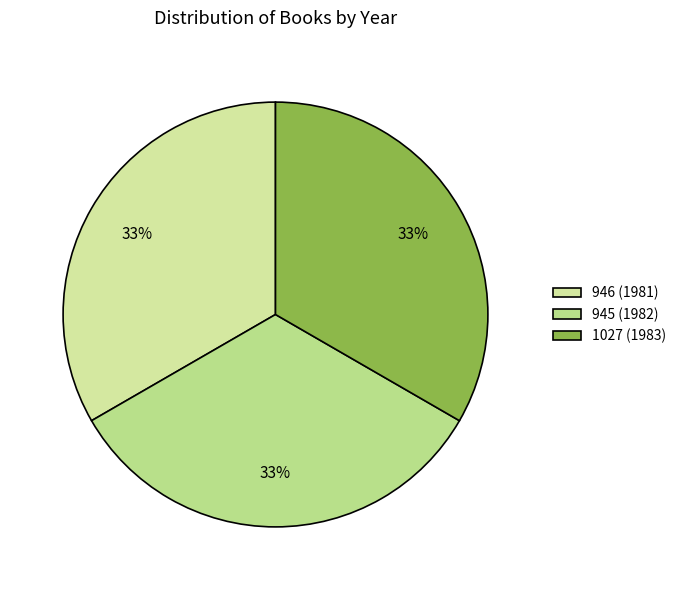

How much of the chart is everything except 945 (1982)?

66.7%